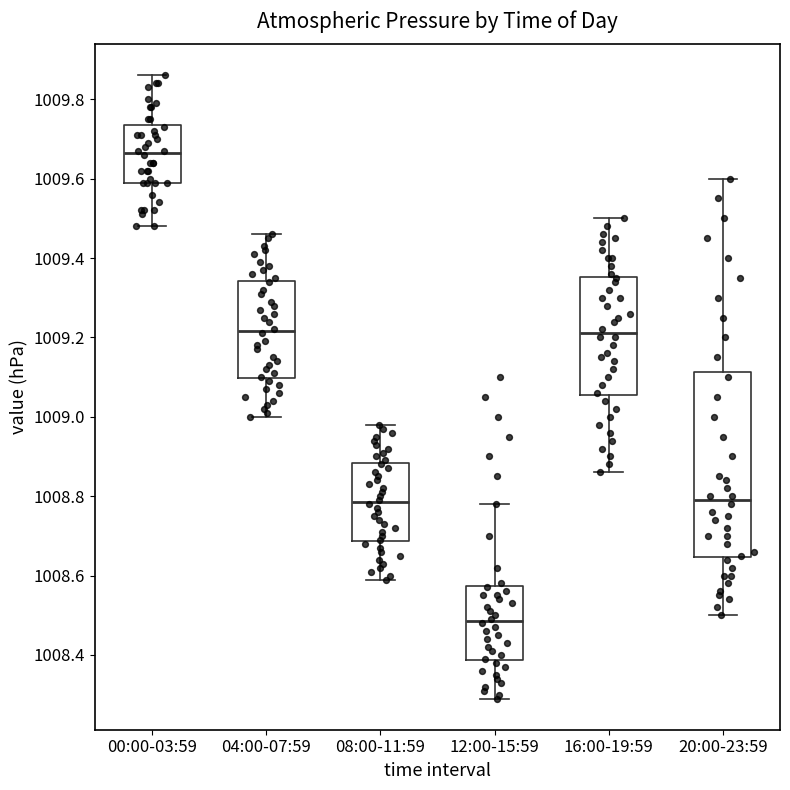

Which box is the tallest, from its lower edge to its upper edge?

20:00-23:59